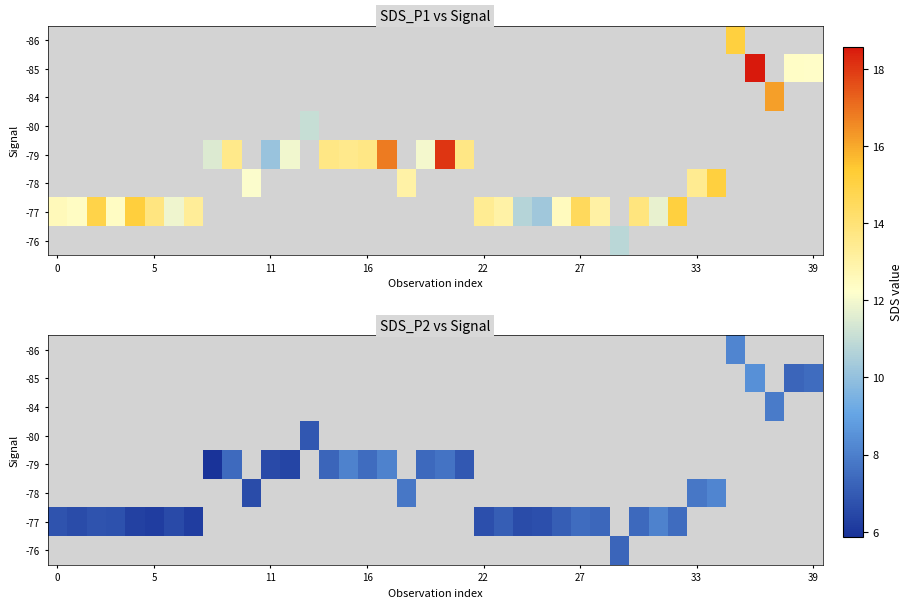

What is the minimum value shown in the chart?

5.9